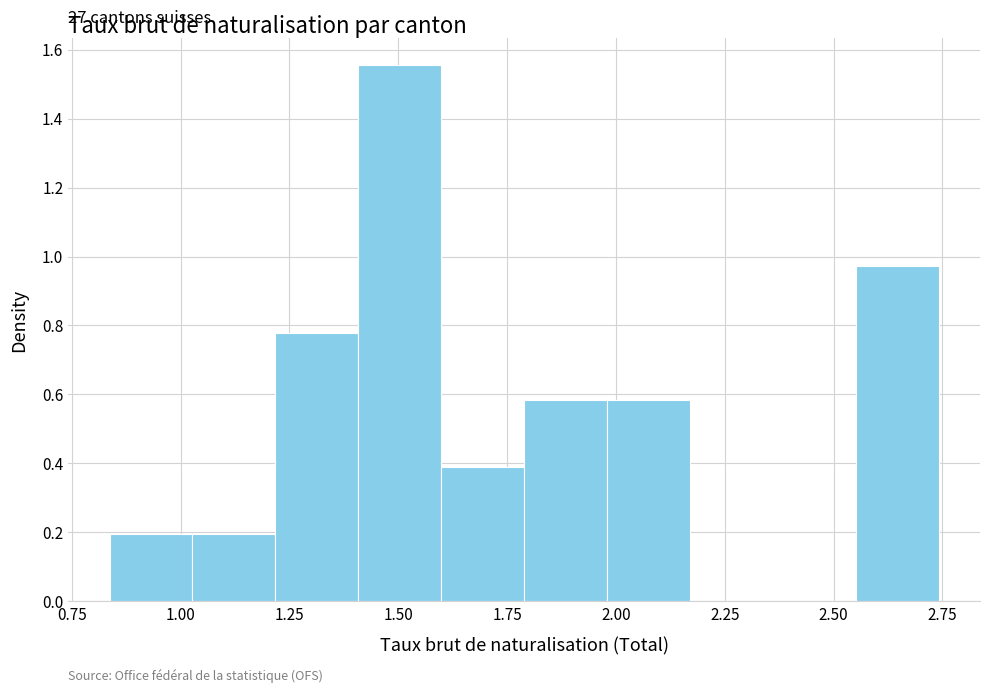

Read against the x-axis, roughly where is the centre of the tallest bar?

1.50